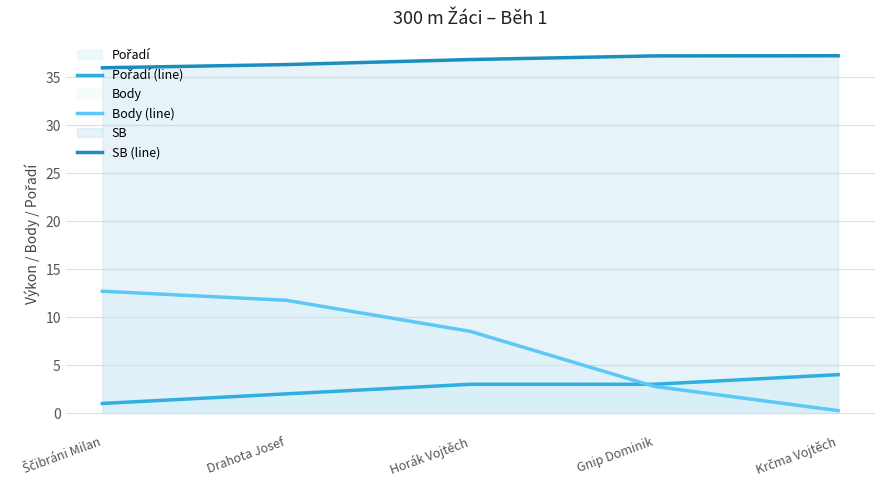

At which category does the chart reach its minimum across all series?

Krčma Vojtěch